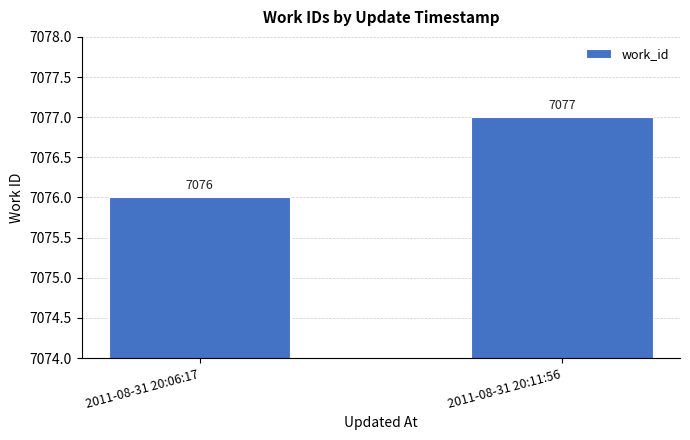

Approximately how many times larger is the value at 2011-08-31 20:11:56 compared to 2011-08-31 20:06:17?

1.0